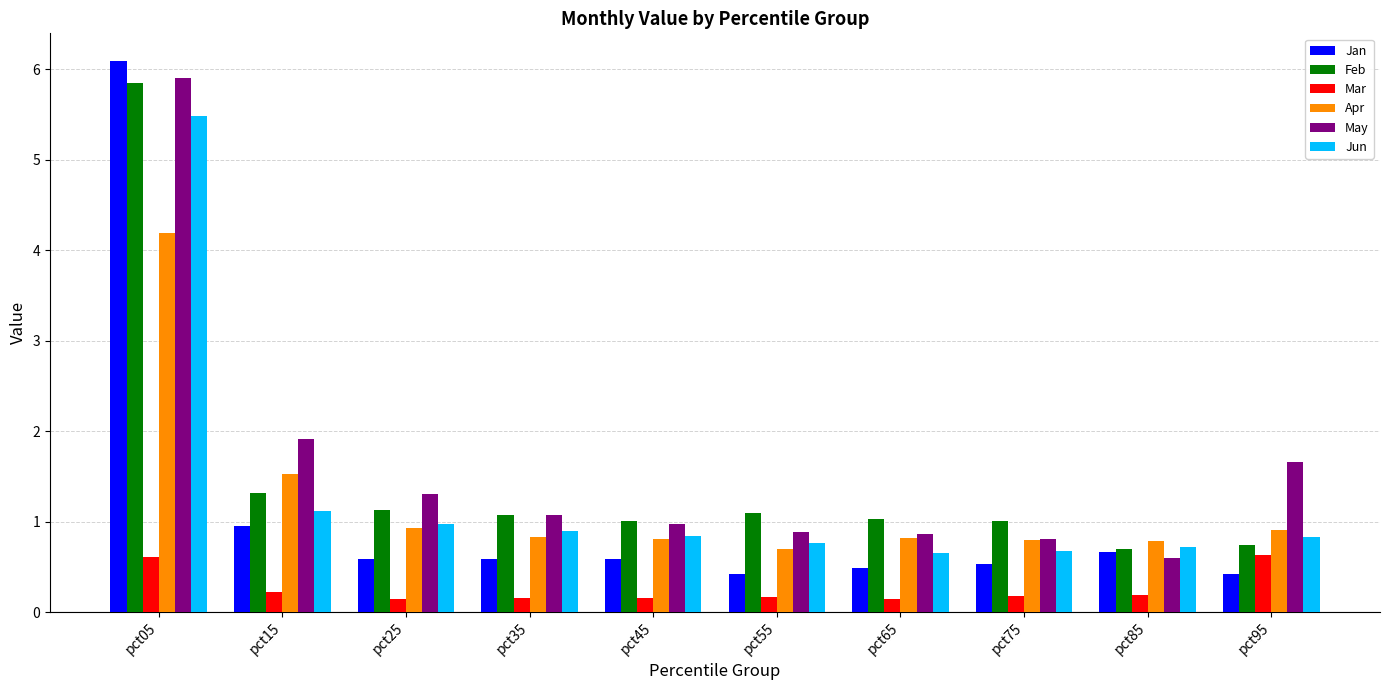

Which category has the highest value in the Feb series?

pct05